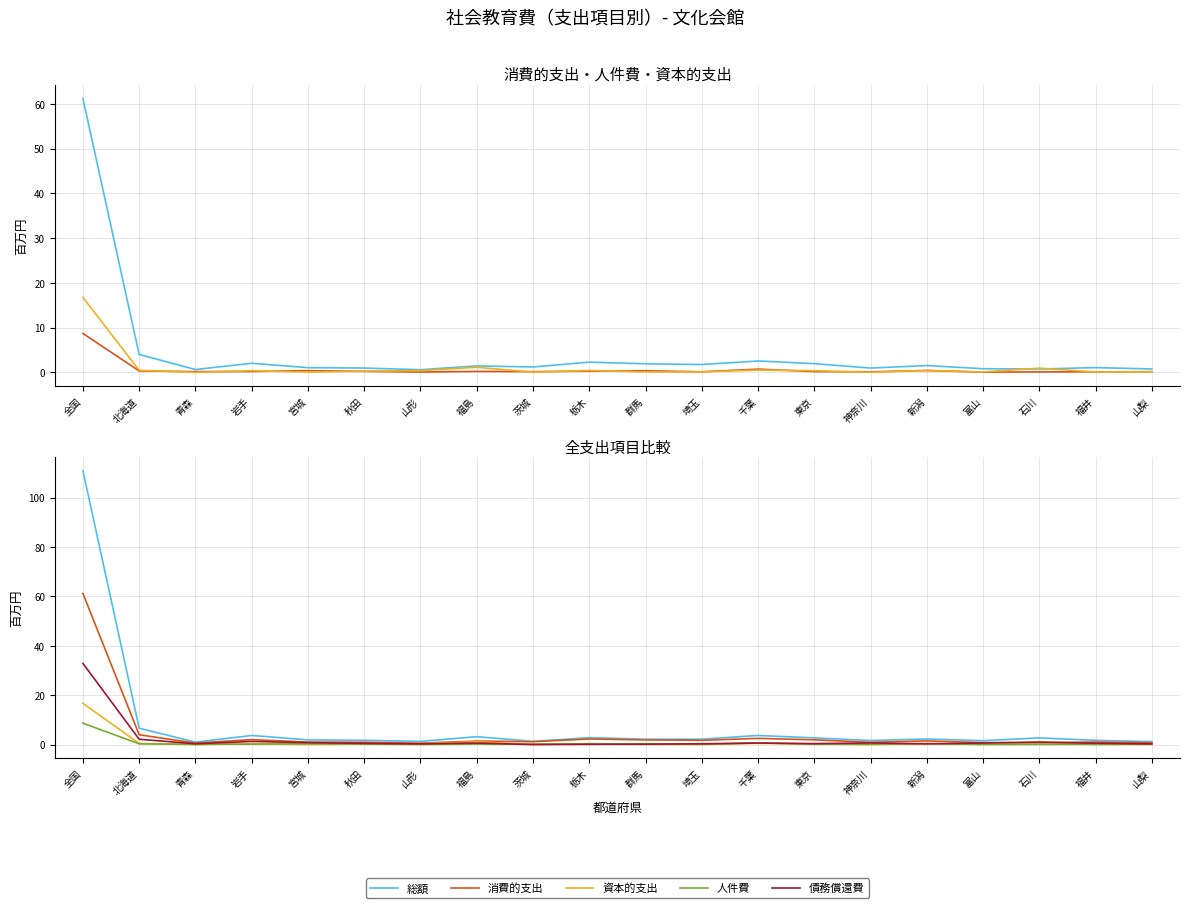

What are all the series names shown in the legend?

消費的支出, 人件費, 資本的支出, 総額, 債務償還費